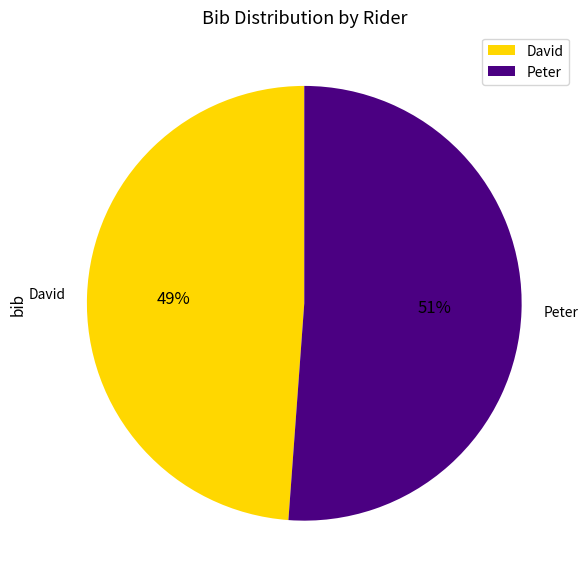

Which slice represents more than half of the pie?

Peter